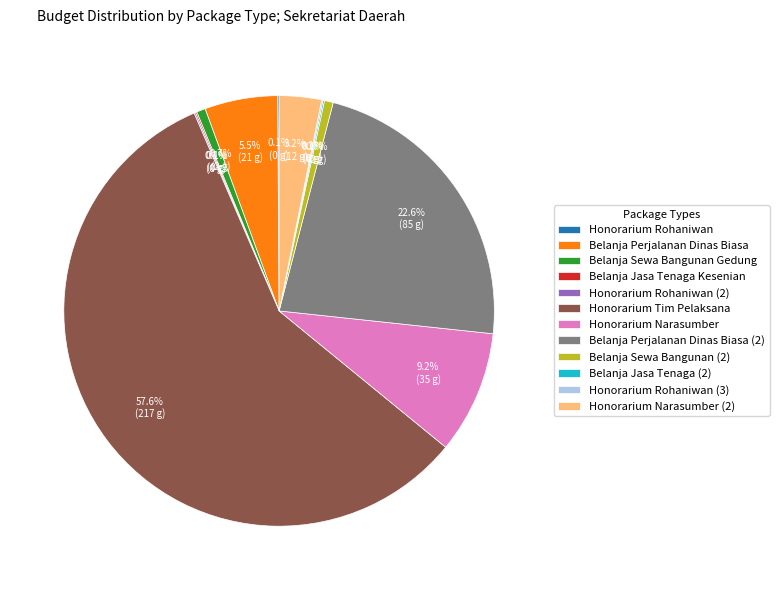

What is the ratio of the value at Honorarium Narasumber (2) to the value at Honorarium Narasumber?

0.3